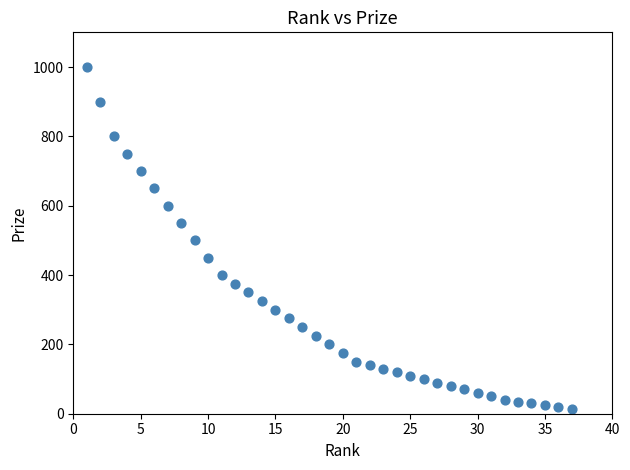

What is the range of Y values (max minus min)?

985